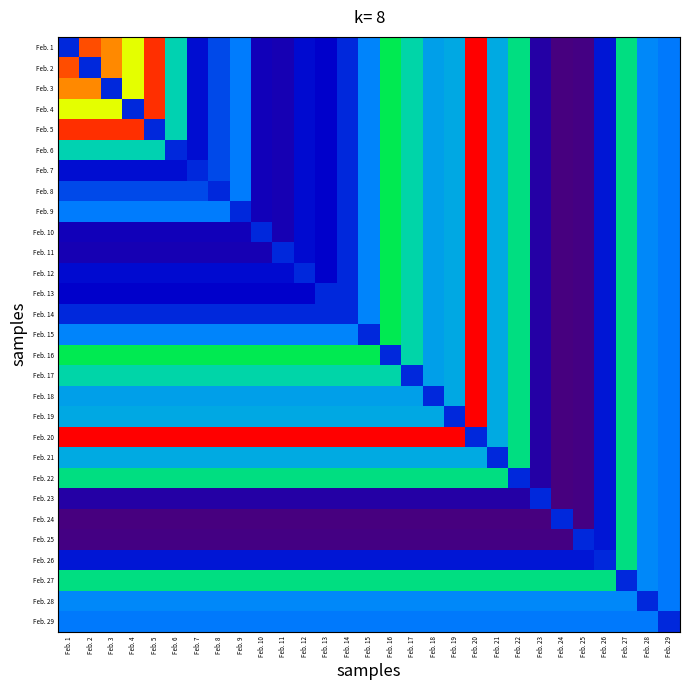

What is the greatest value displayed?

1.0